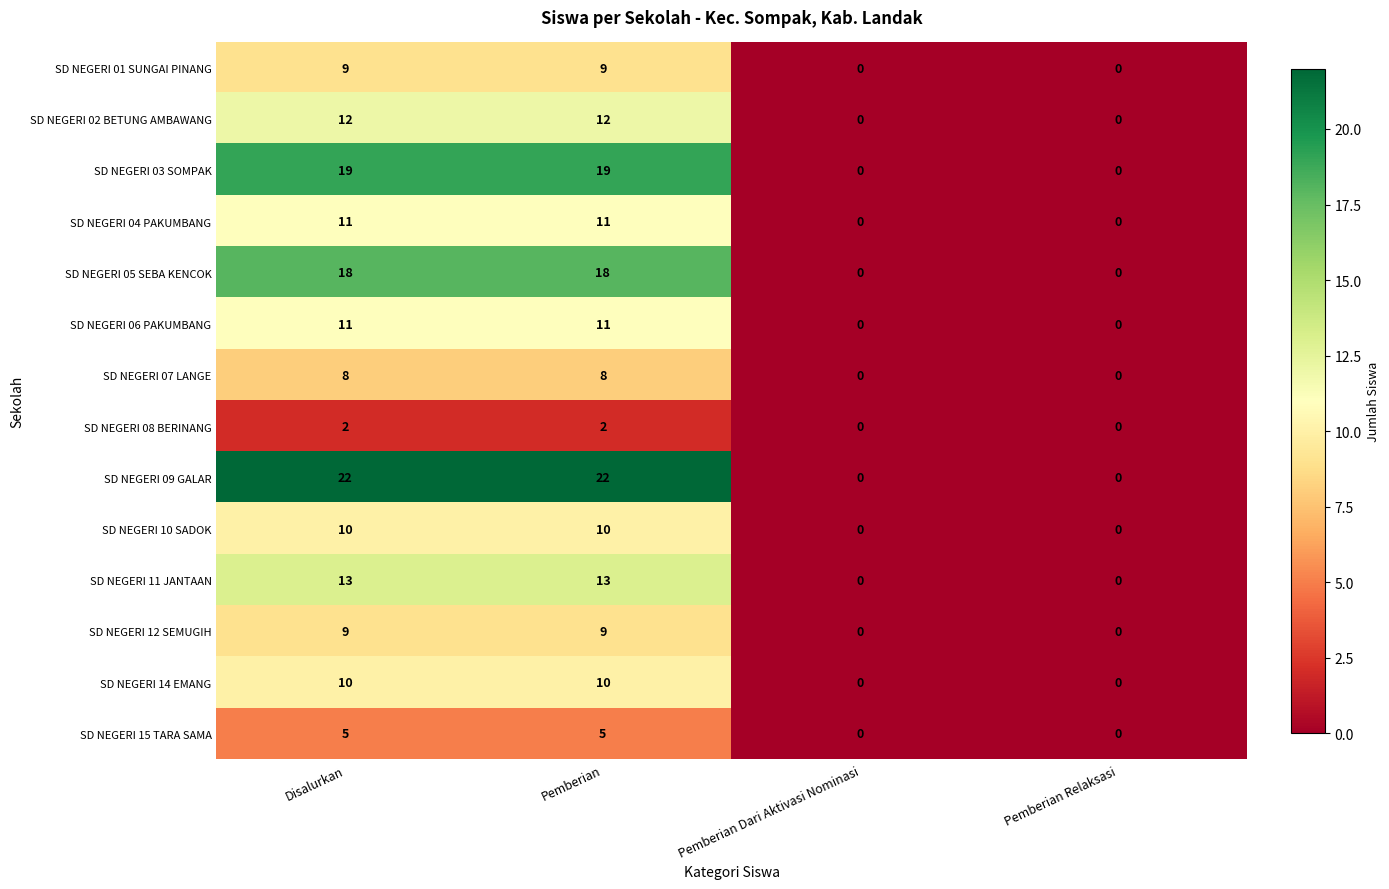

The SD NEGERI 14 EMANG series shows 0 at Pemberian Relaksasi. True or false?

True